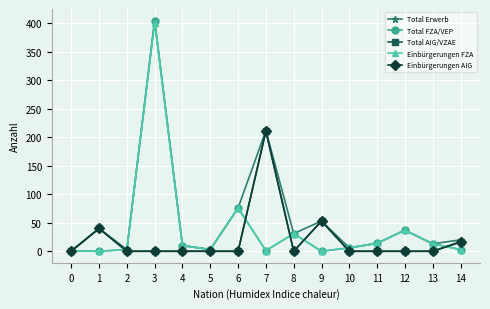

Count the number of data series in this chart.

5